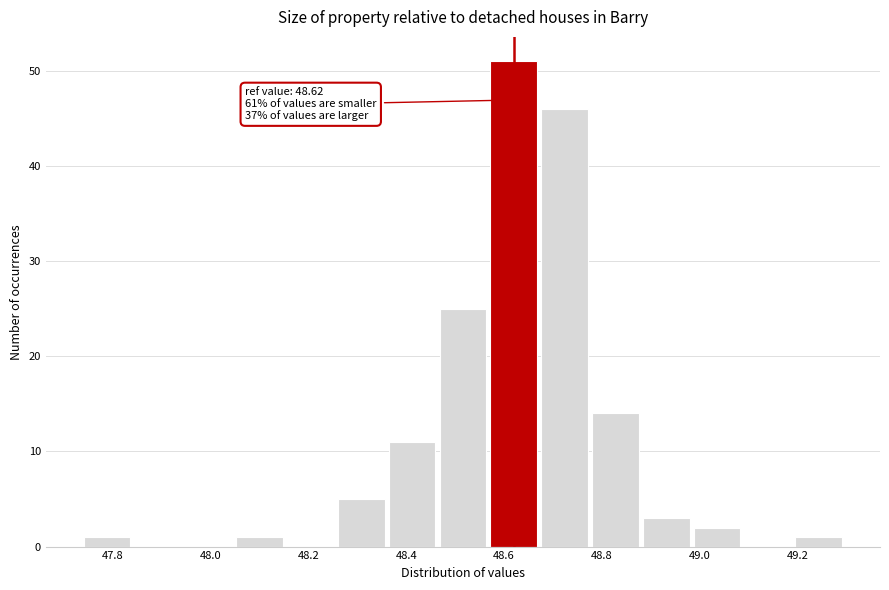

Over which range of the x-axis is the bar tallest?

48.572 to 48.676